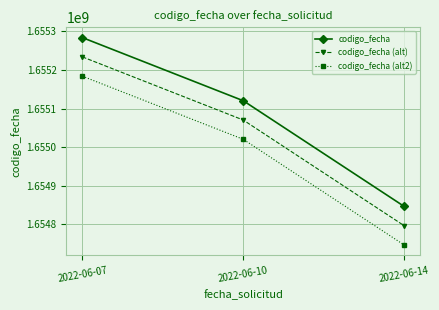

At which label does codigo_fecha (alt2) first exceed 1655020367?

2022-06-07